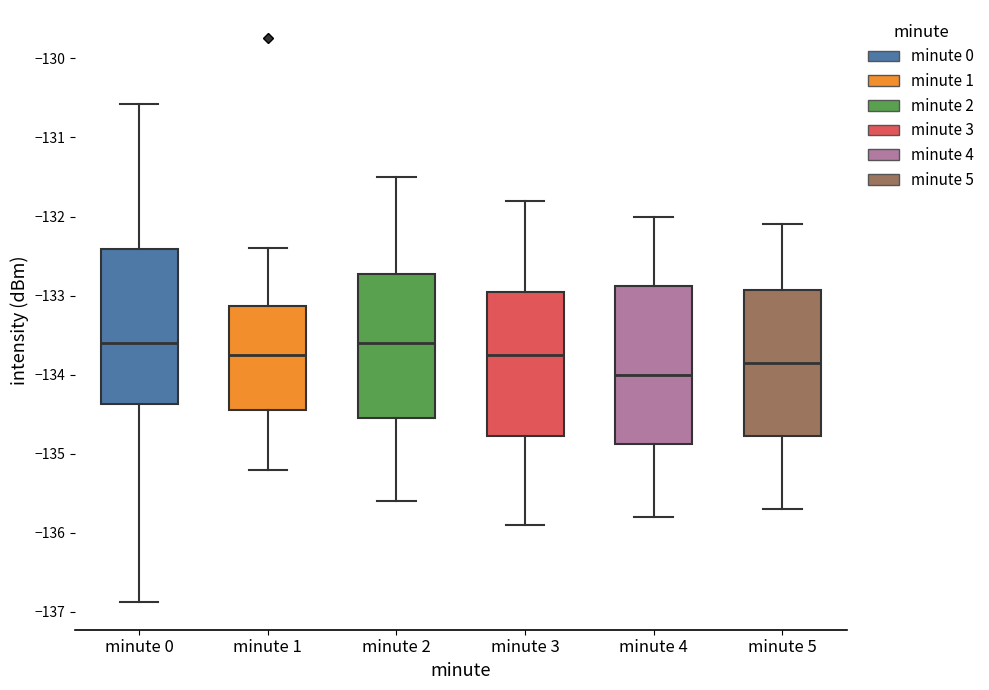

Which box's median line is the lowest?

minute 4